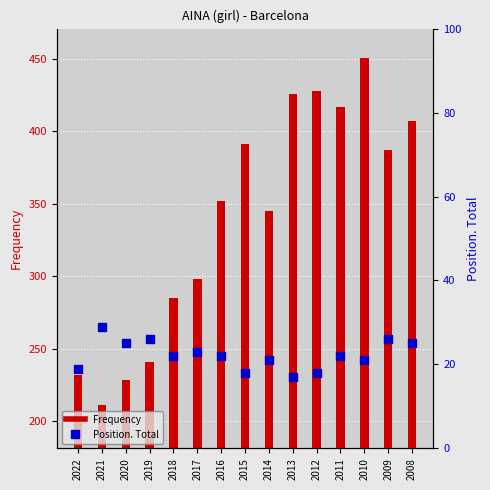

Which series has the widest spread of Y values?

Frequency